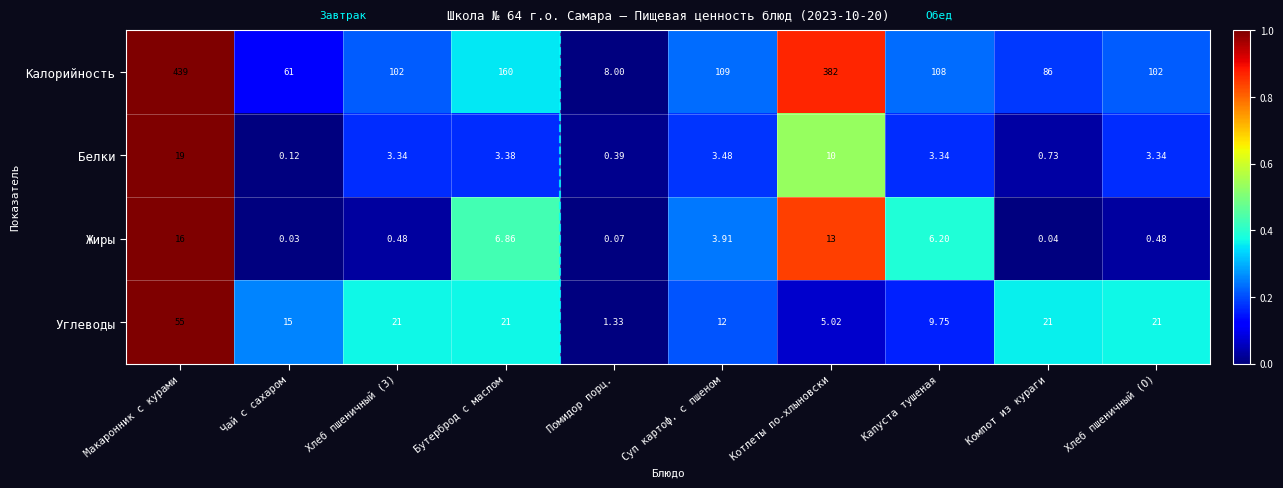

Which category has the highest value in the Калорийность series?

Макаронник с курами